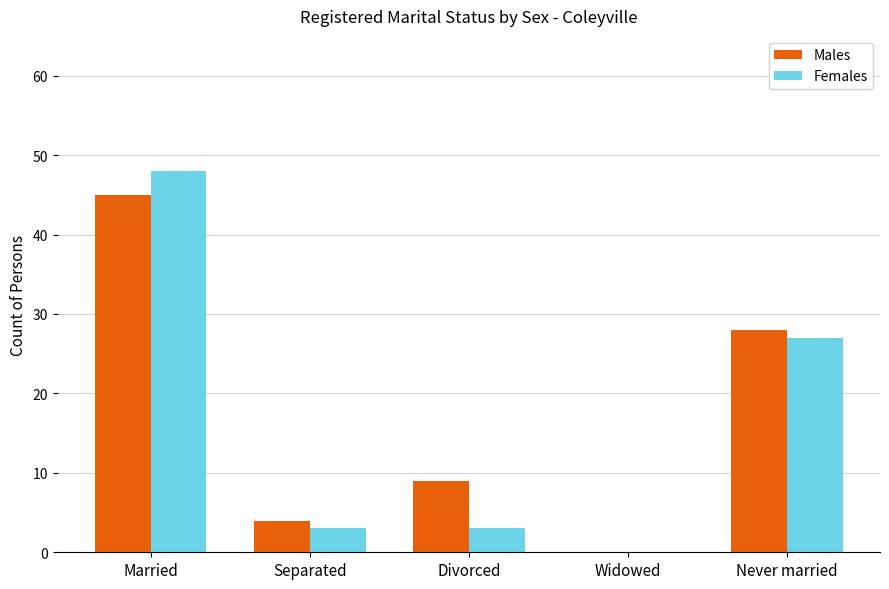

What is the average value of the Males series?

17